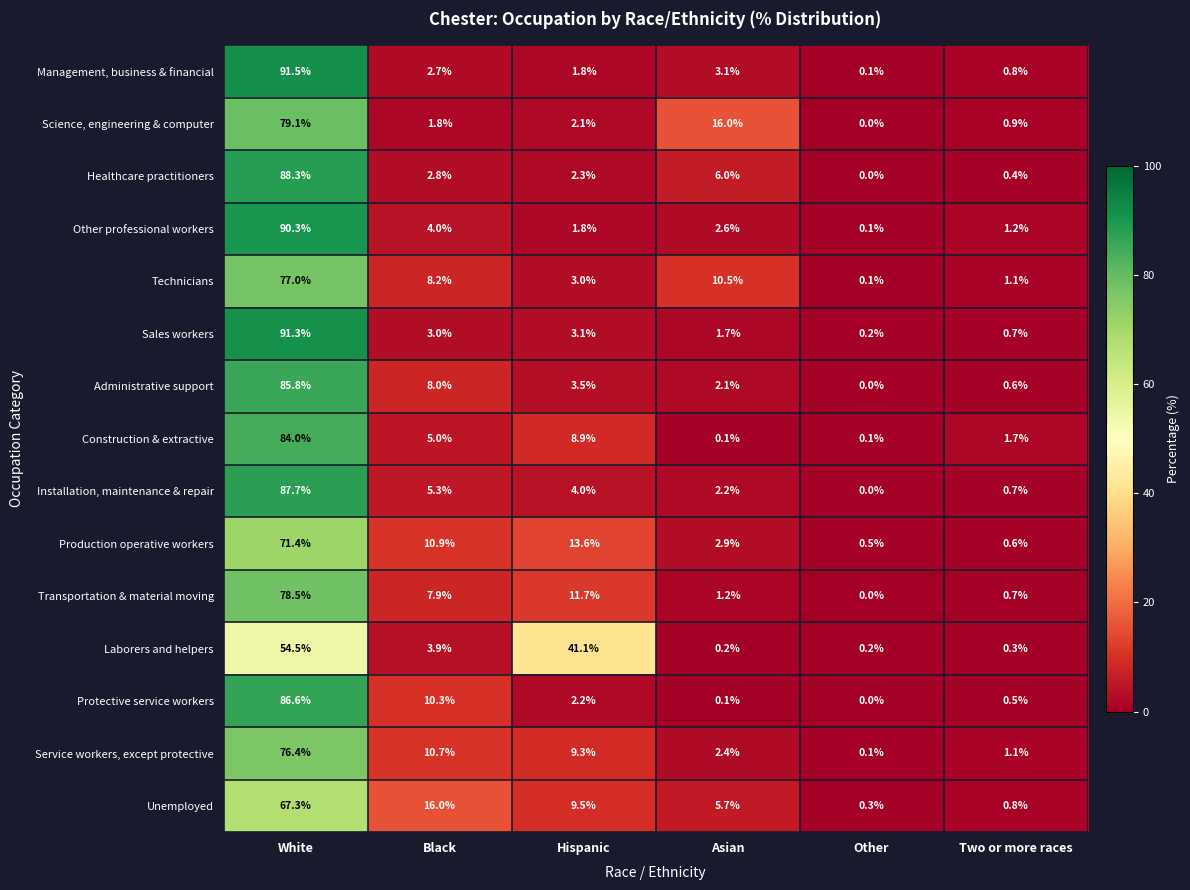

What is the difference between the highest and lowest values at Black?

14.2